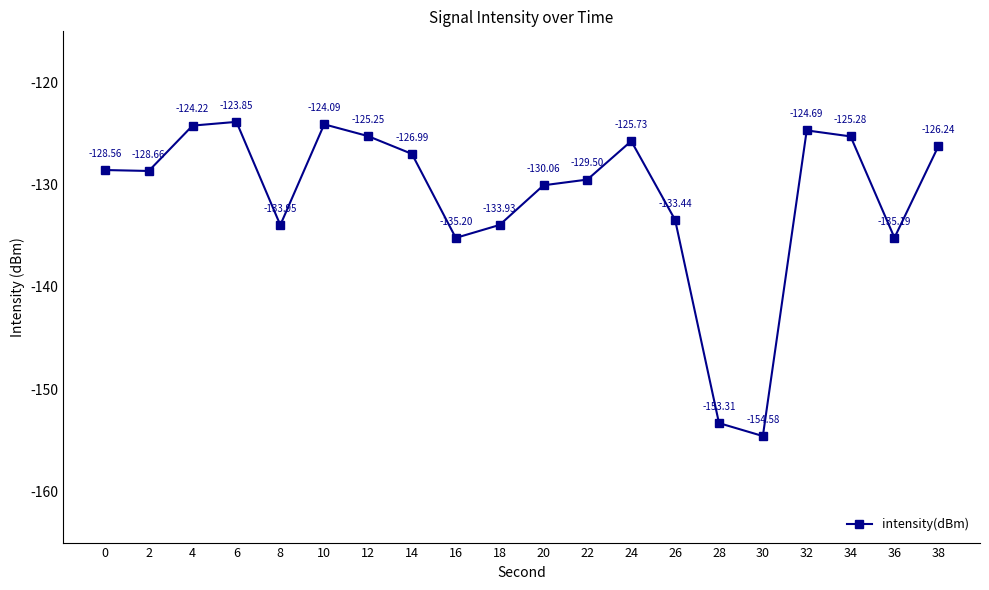

How many values are below -128?

11